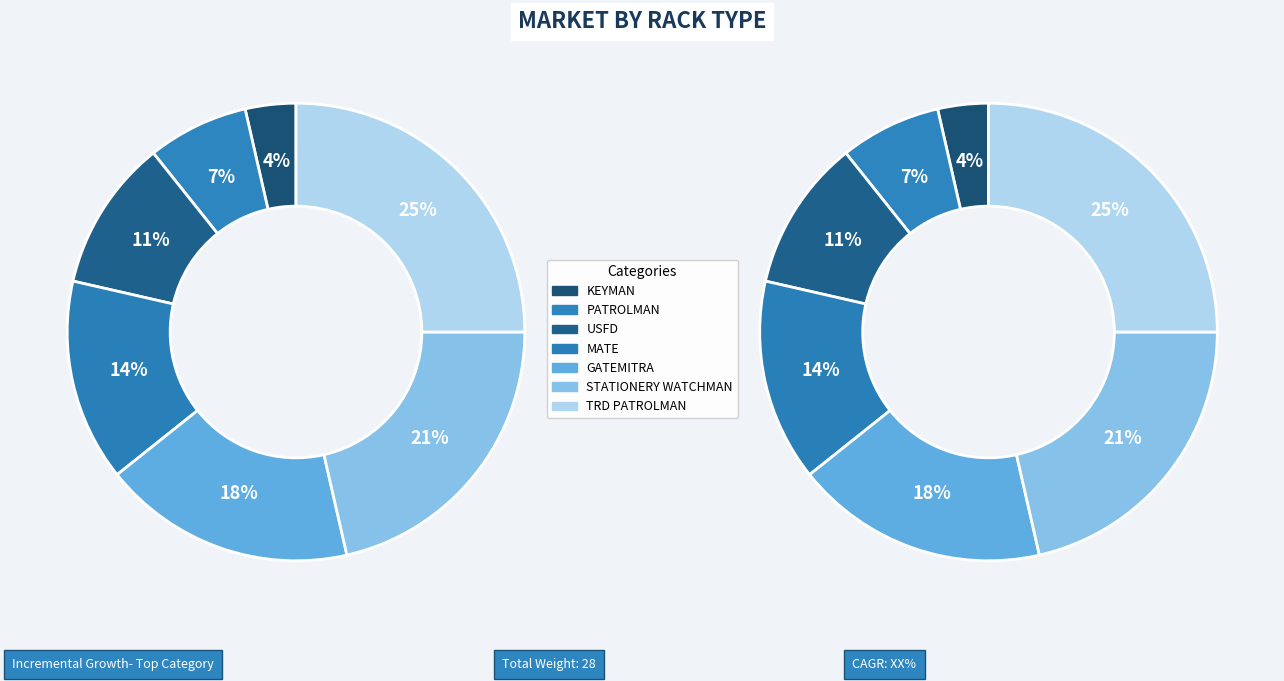

Is GATEMITRA the majority of the pie?

No